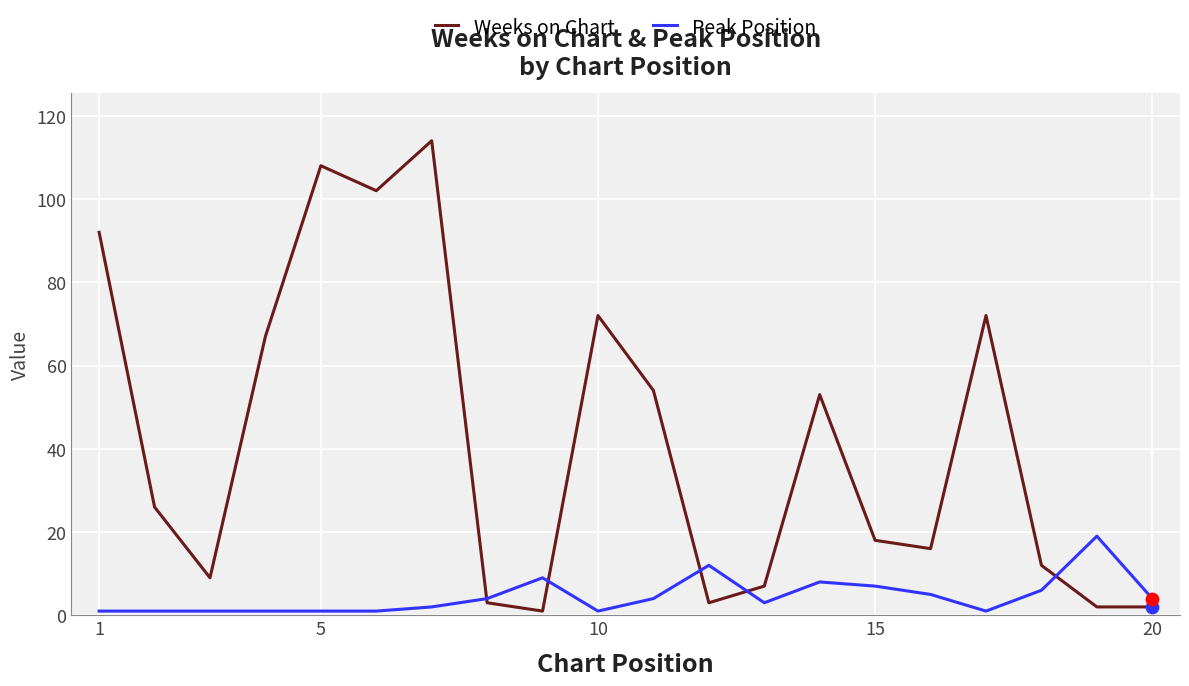

What are all the series names shown in the legend?

Weeks on Chart, Peak Position